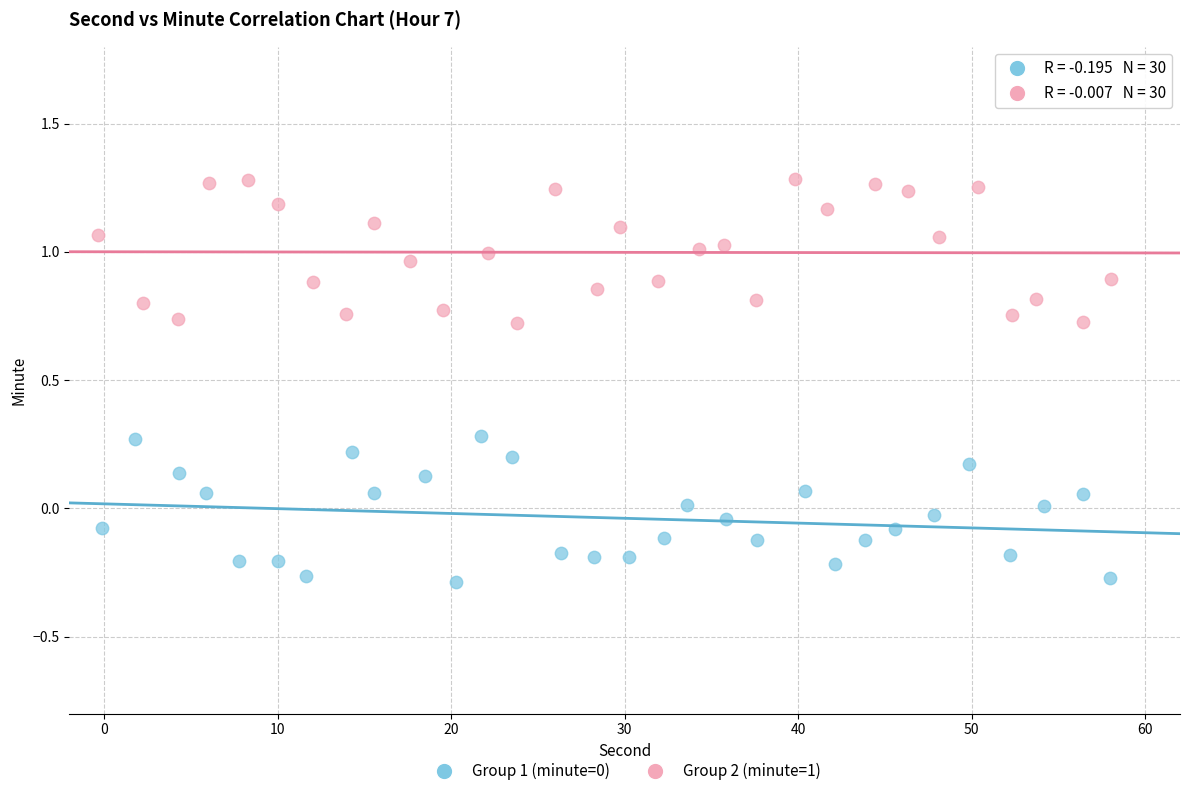

Which series contains the highest Y value?

Group 2 (minute=1)